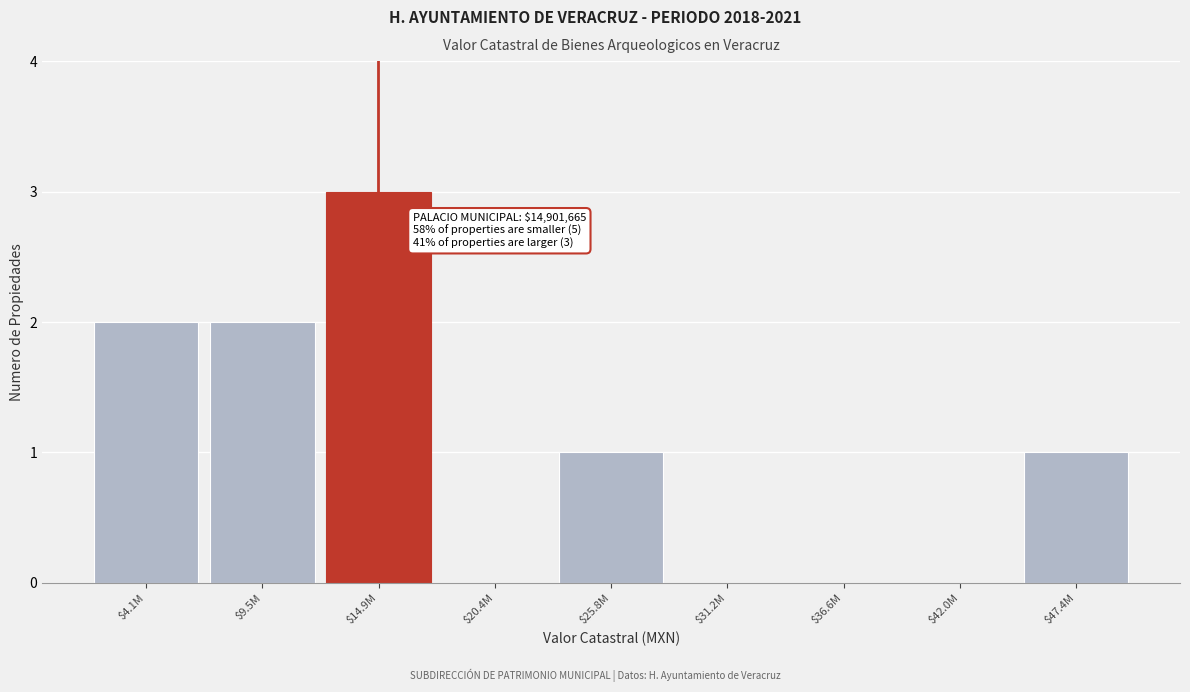

What is the sum of all values?

9